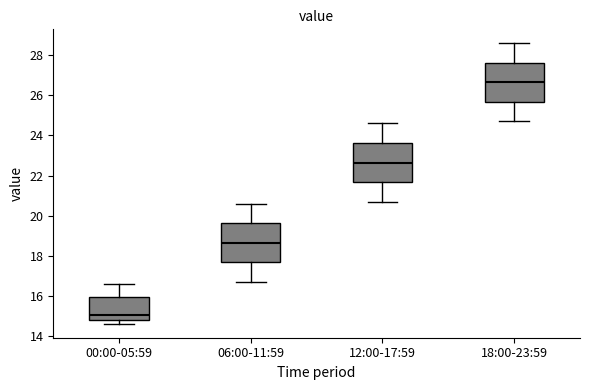

Which box's median line is the highest?

18:00-23:59